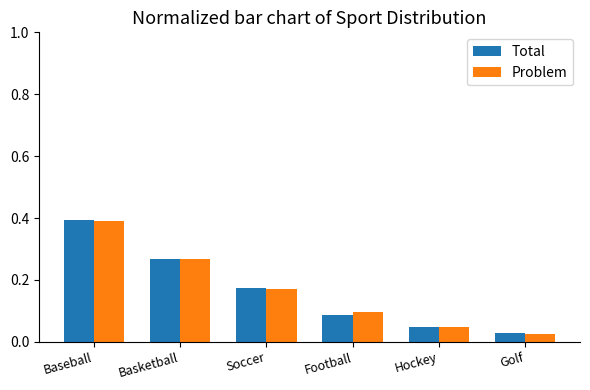

How many distinct data groups are displayed?

2